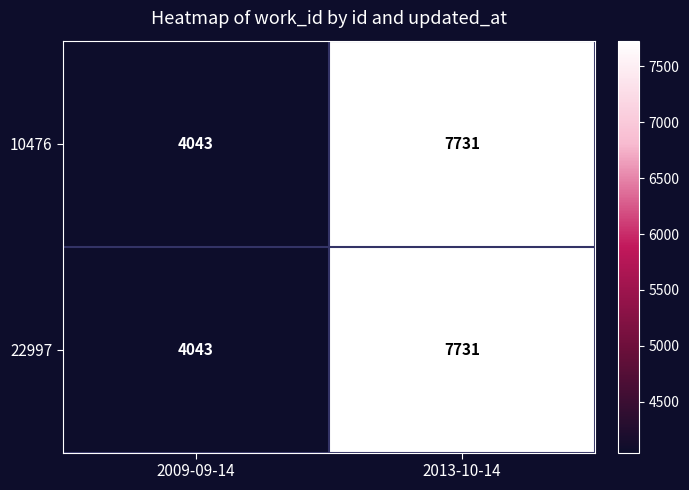

What is the total value across all series at 2009-09-14?

8086